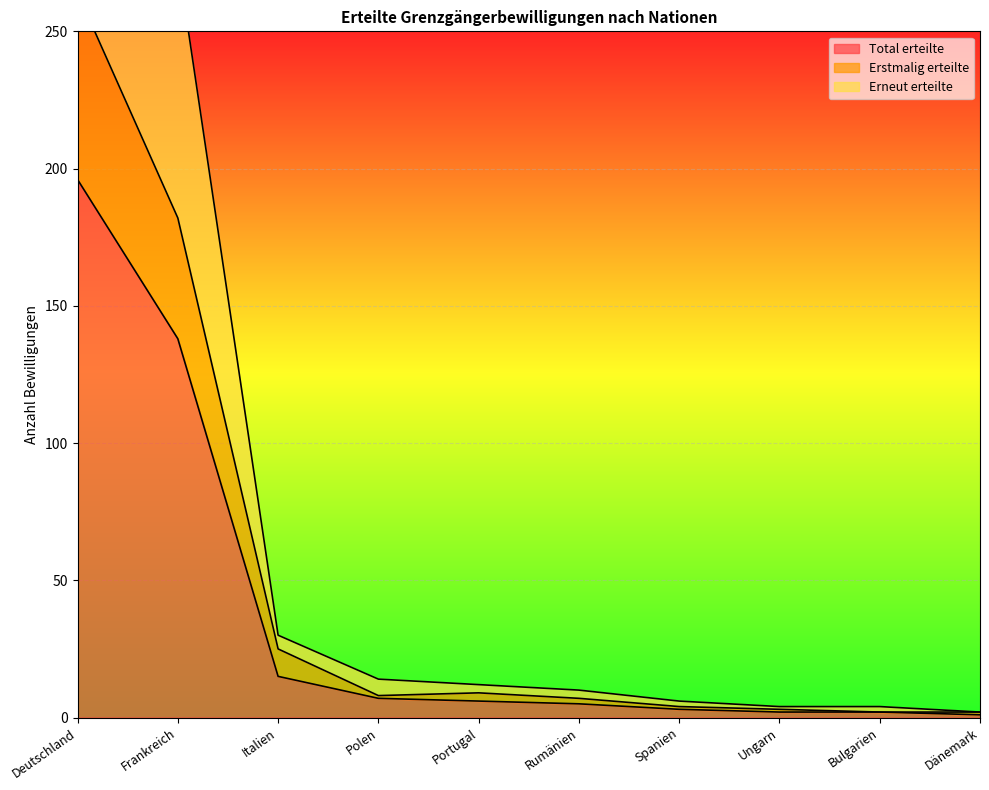

What value does the Erstmalig erteilte series have at Dänemark?

2